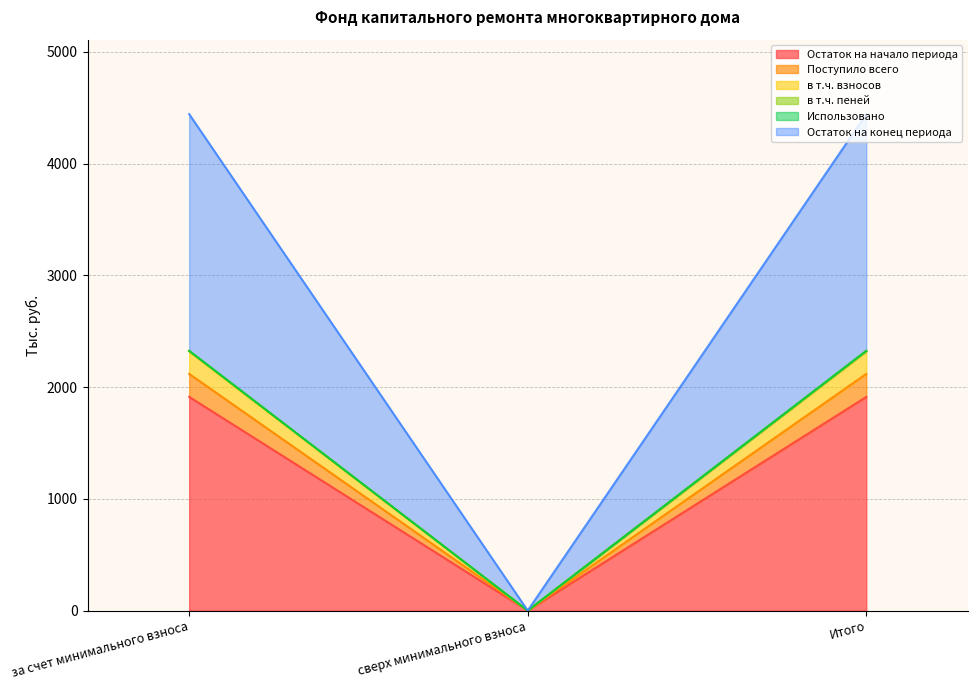

How many data points does each series have?

3